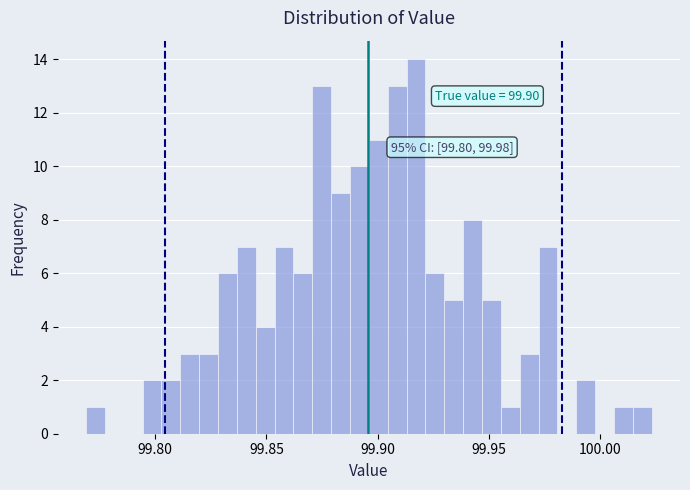

Read against the x-axis, roughly where is the centre of the tallest bar?

99.915